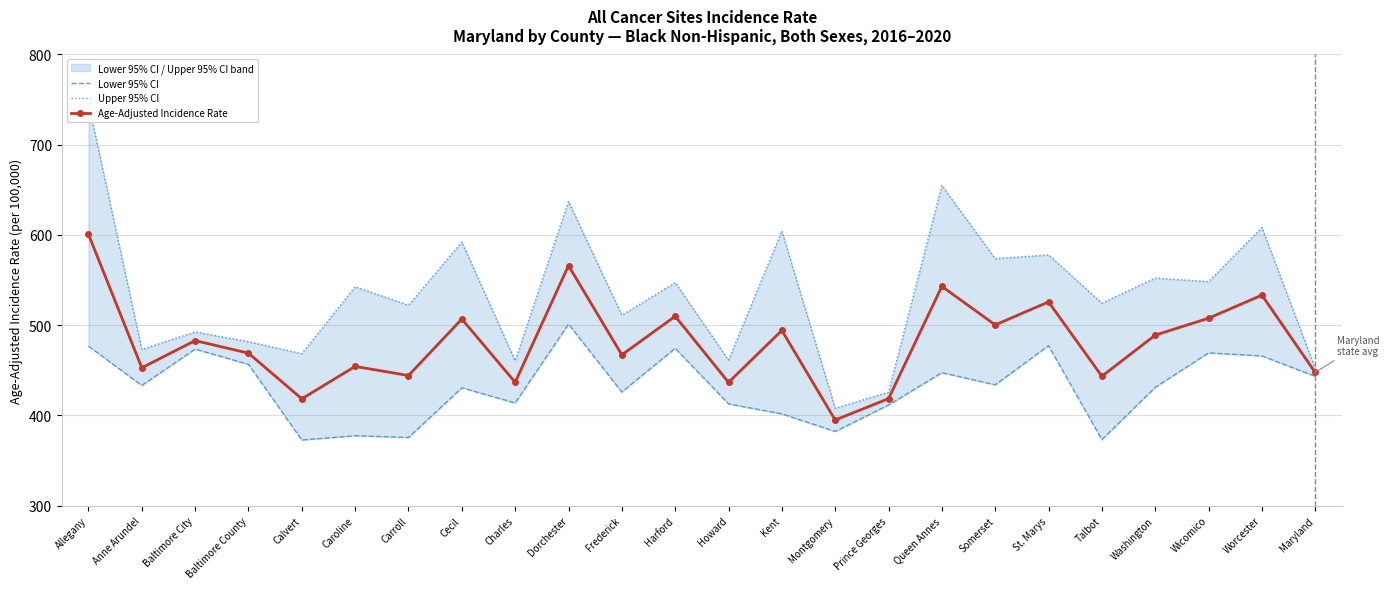

What is the minimum value shown in the chart?

372.7